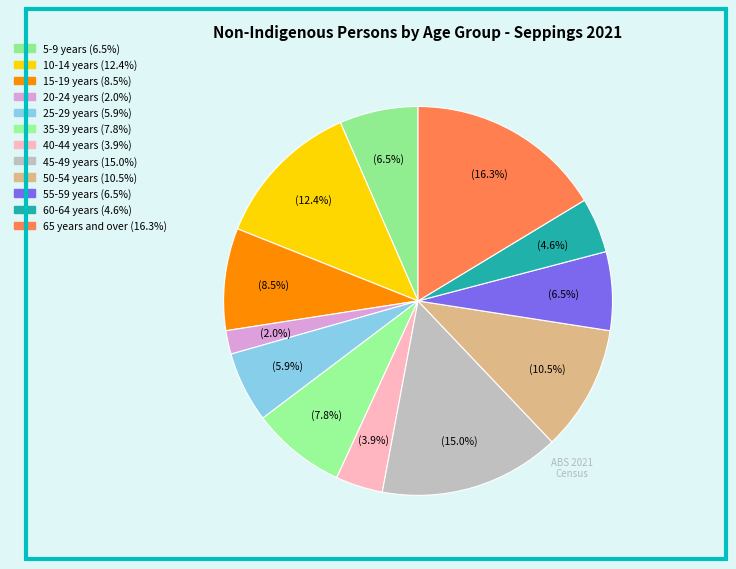

How many slices are in this pie chart?

12